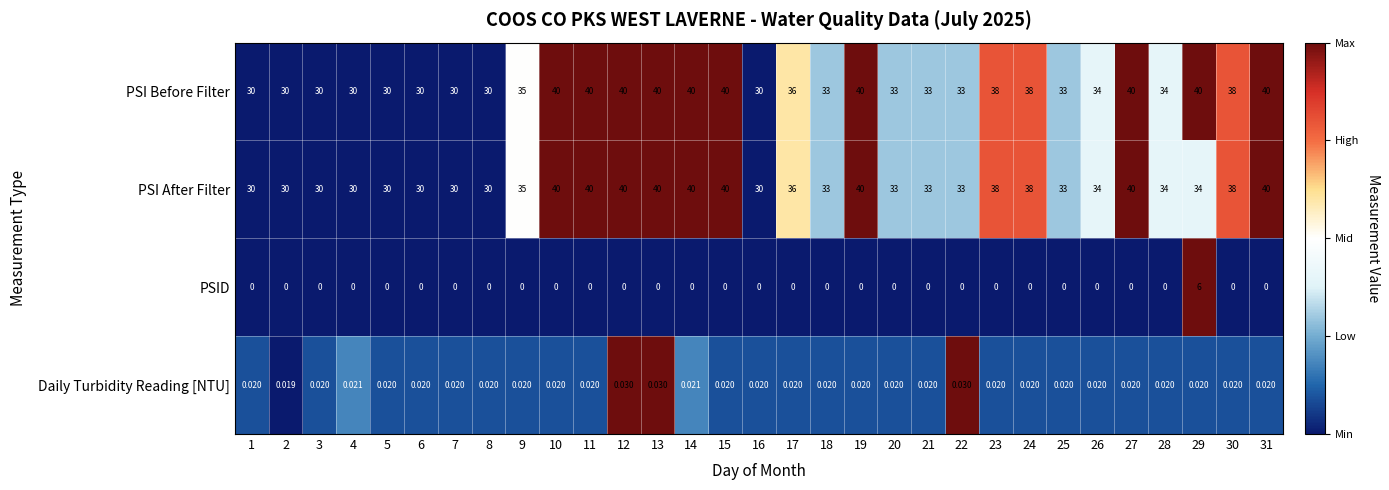

Which series has the largest total across all categories?

PSI Before Filter